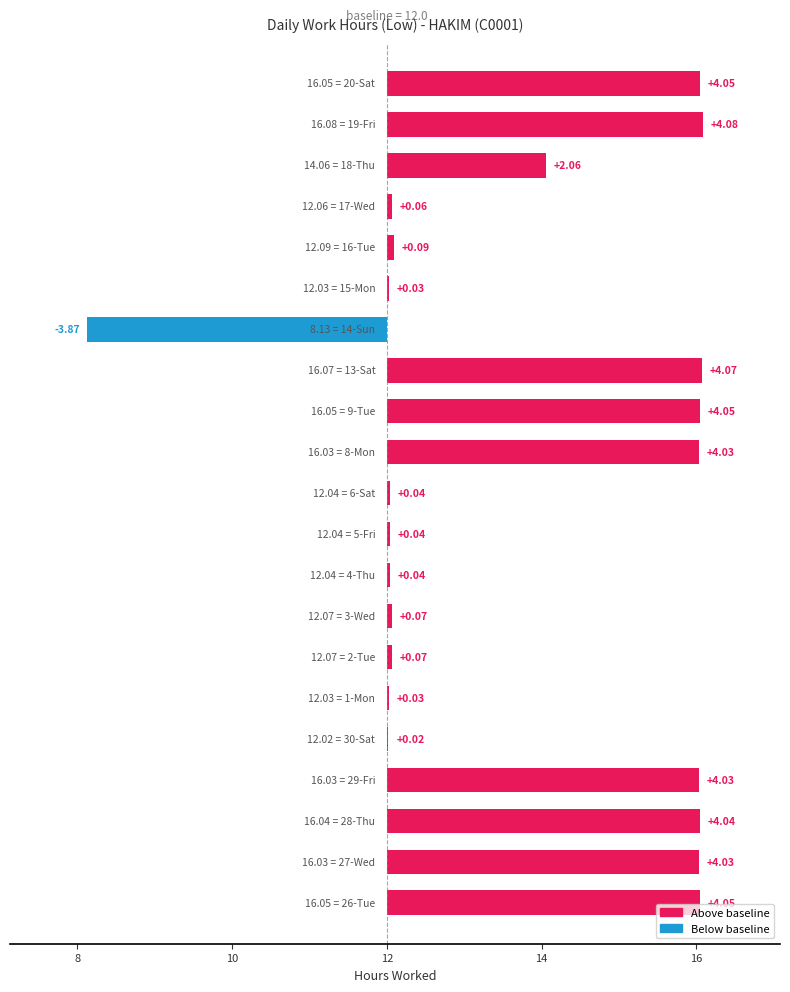

Count the number of values greater than 0.

20